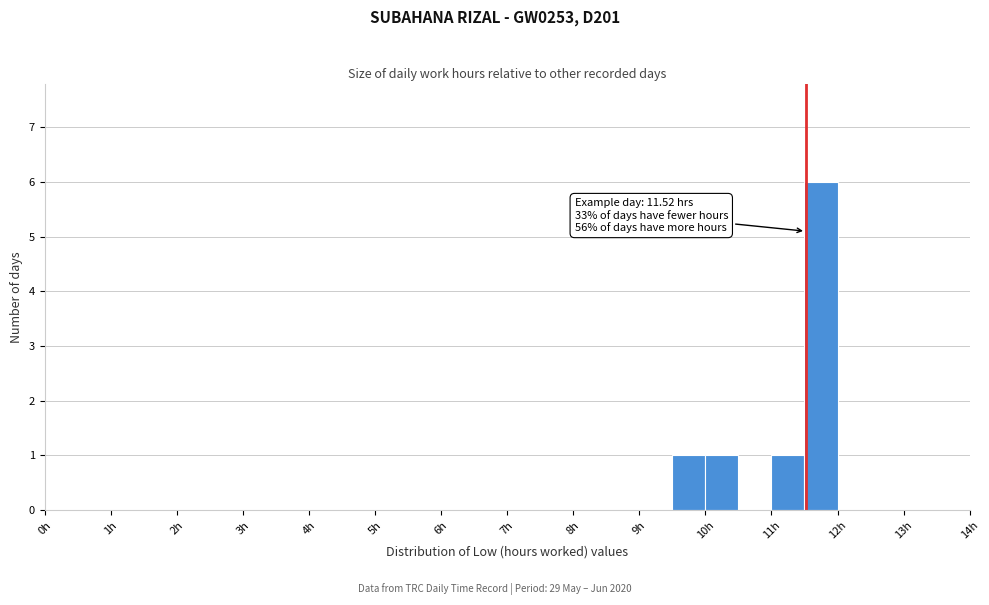

Over which range of the x-axis is the bar tallest?

11.5 to 12.0